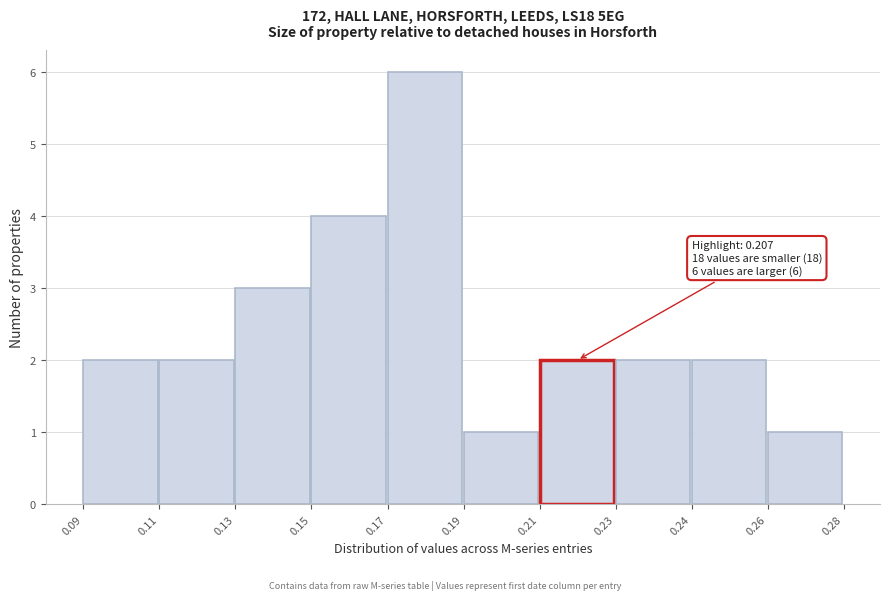

Reading left to right, transcribe all the data shown in this chart.

2	2	3	4	6	1	2	2	2	1